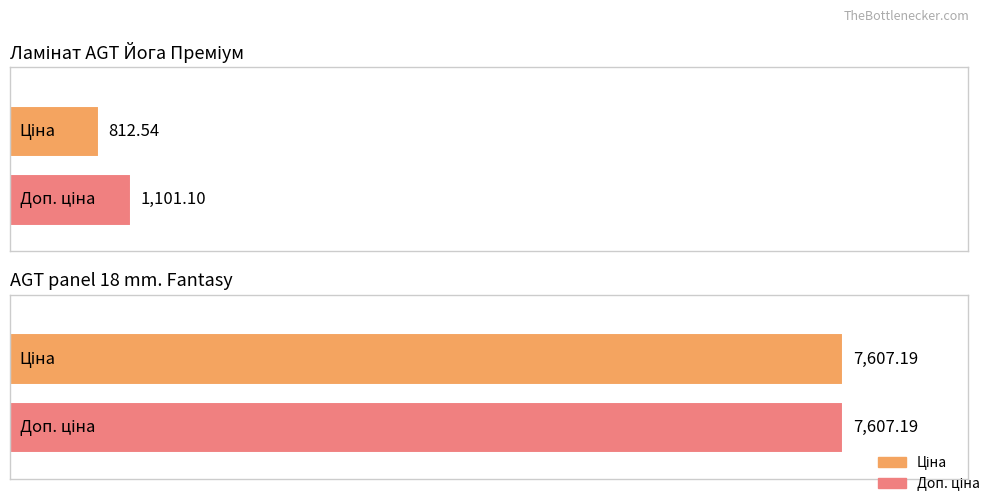

At which category is the sum across all series the highest?

AGT panel 18 mm. Fantasy